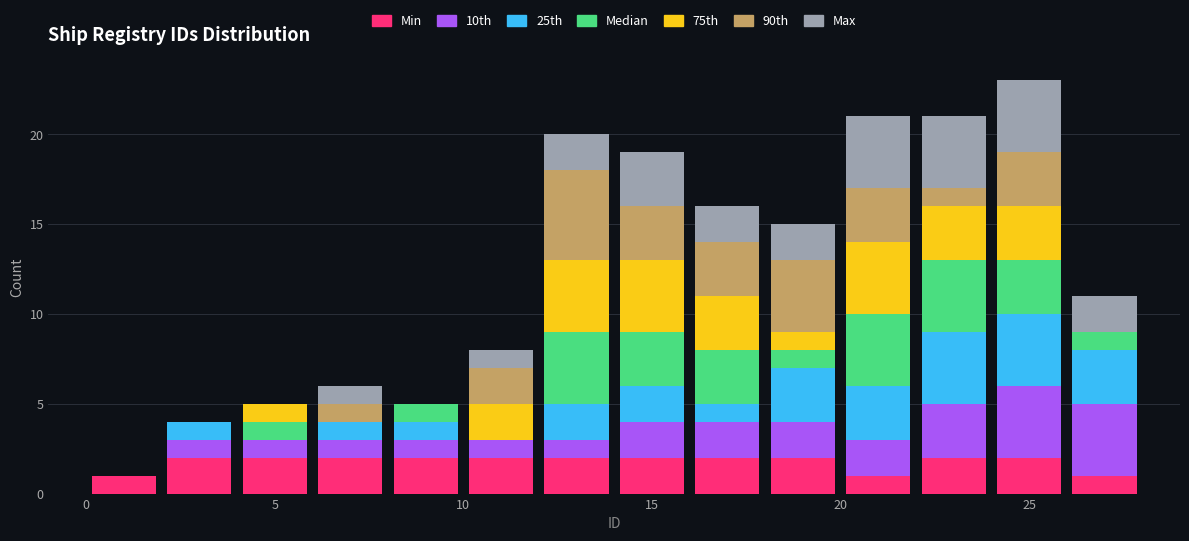

Reading left to right, transcribe this chart: for each stacked bar, give the range it covers on the x-axis and its total height. The values are not printed on the chart, so give them approximately, as read against the axis.

0 to 2: 1
2 to 4: 4
4 to 6: 5
6 to 8: 6
8 to 10: 5
10 to 12: 8
12 to 14: 20
14 to 16: 19
16 to 18: 16
18 to 20: 15
20 to 22: 21
22 to 24: 21
24 to 26: 23
26 to 28: 11